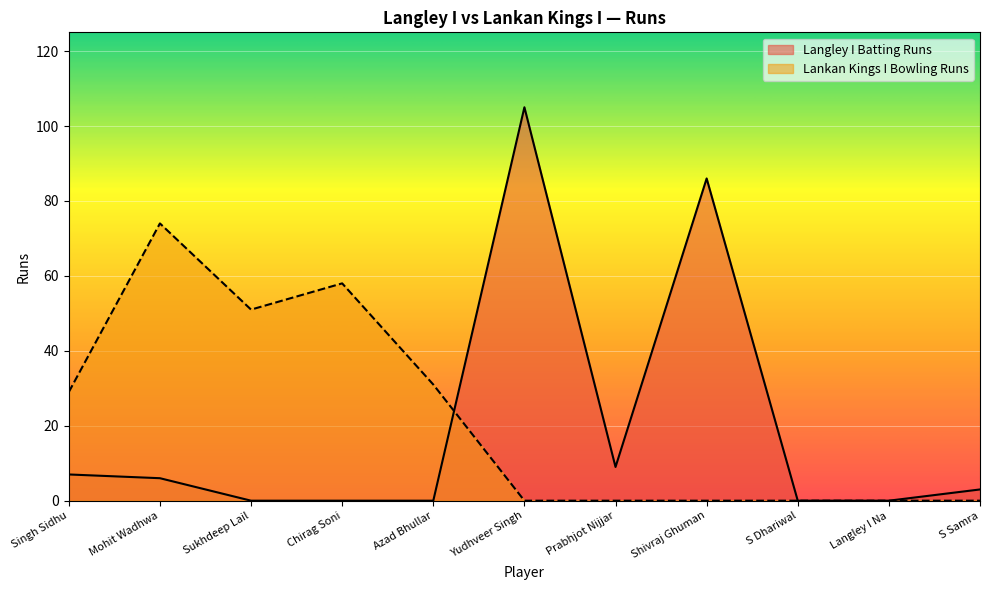

True or false: Lankan Kings I Bowling Runs and Langley I Batting Runs cross at least once.

True